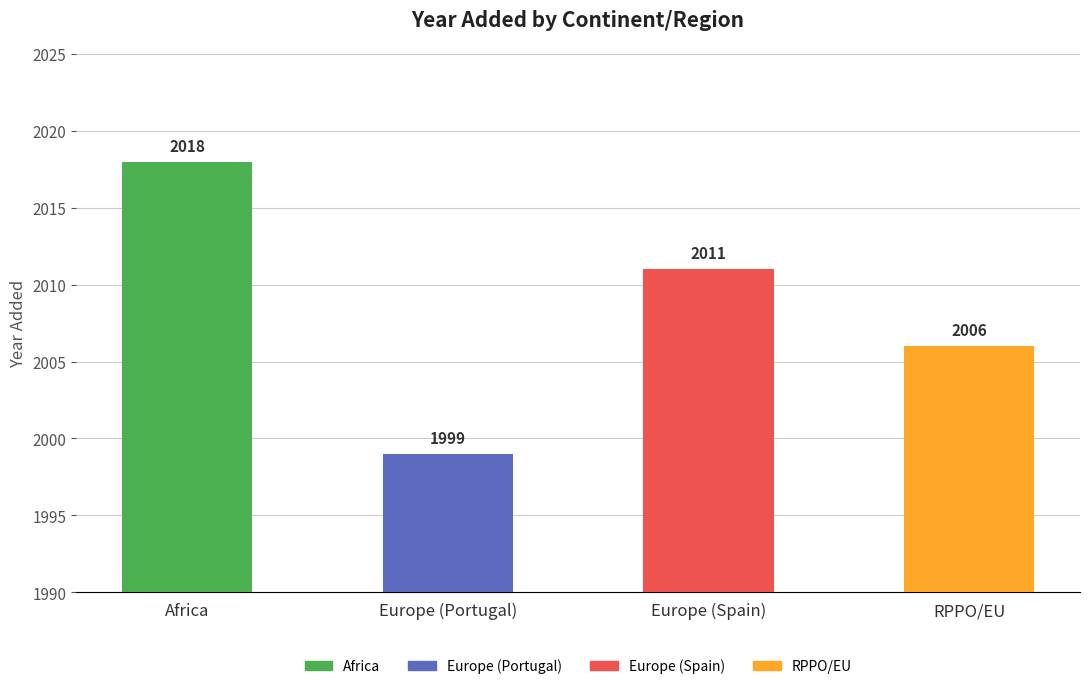

How many data points are less than 2011?

2